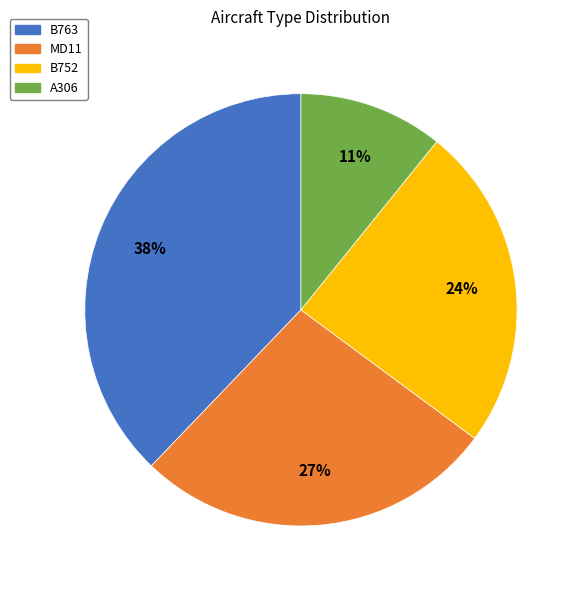

How many segments does this pie chart have?

4